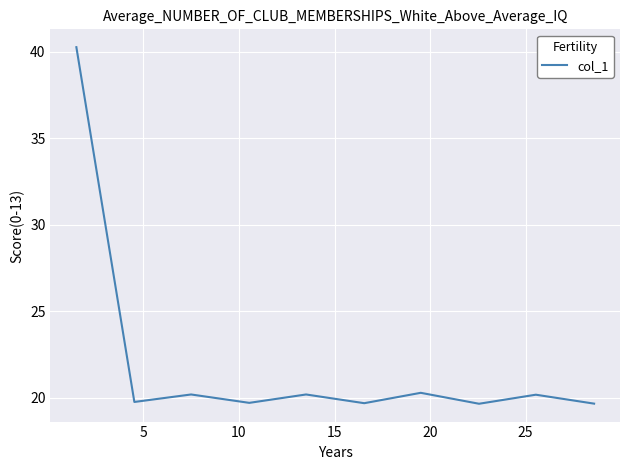

What is the difference between the maximum and minimum values?

20.6